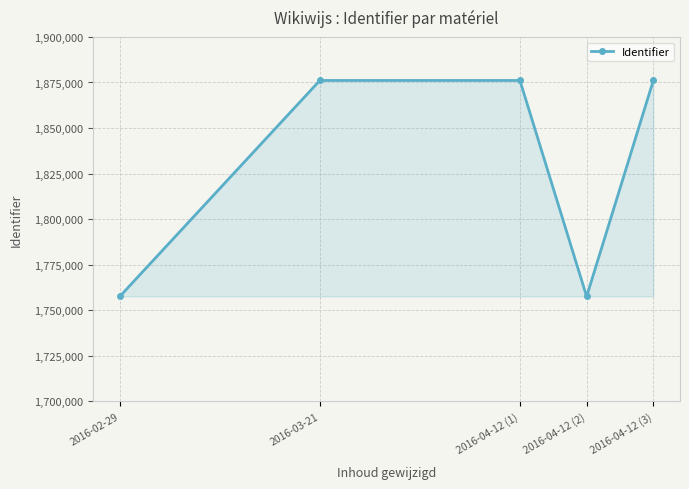

Does the chart have visible grid lines?

Yes